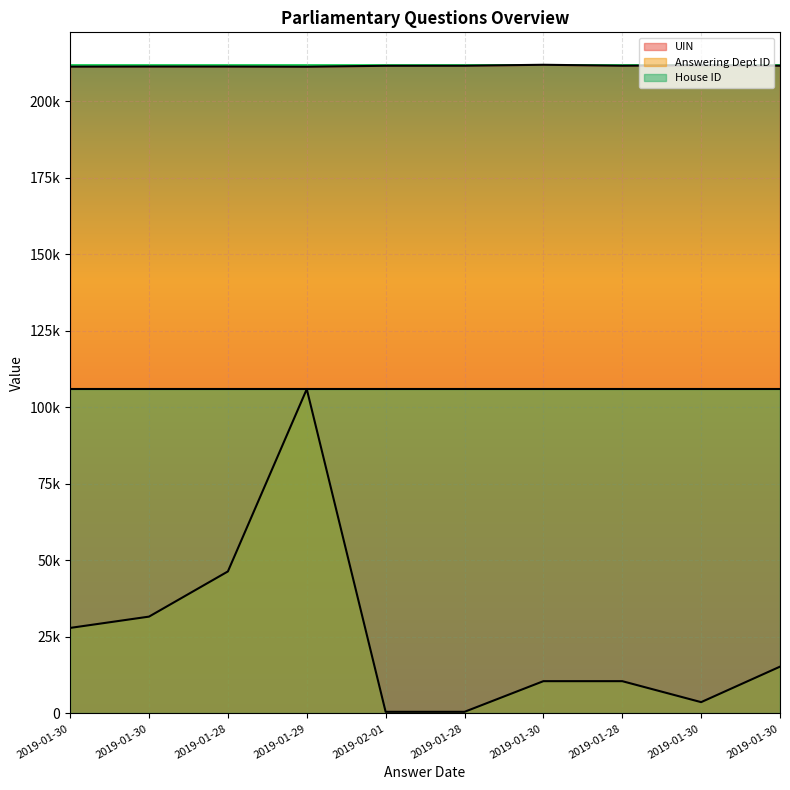

Which series has the widest spread of values?

Answering Dept ID